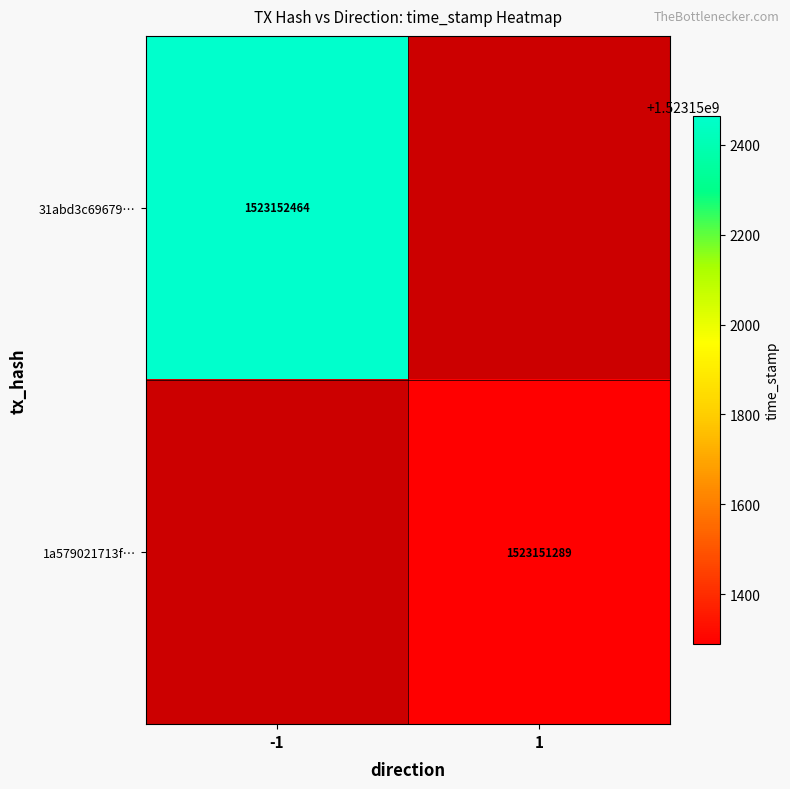

What is the difference between the highest and lowest values at 0?

2